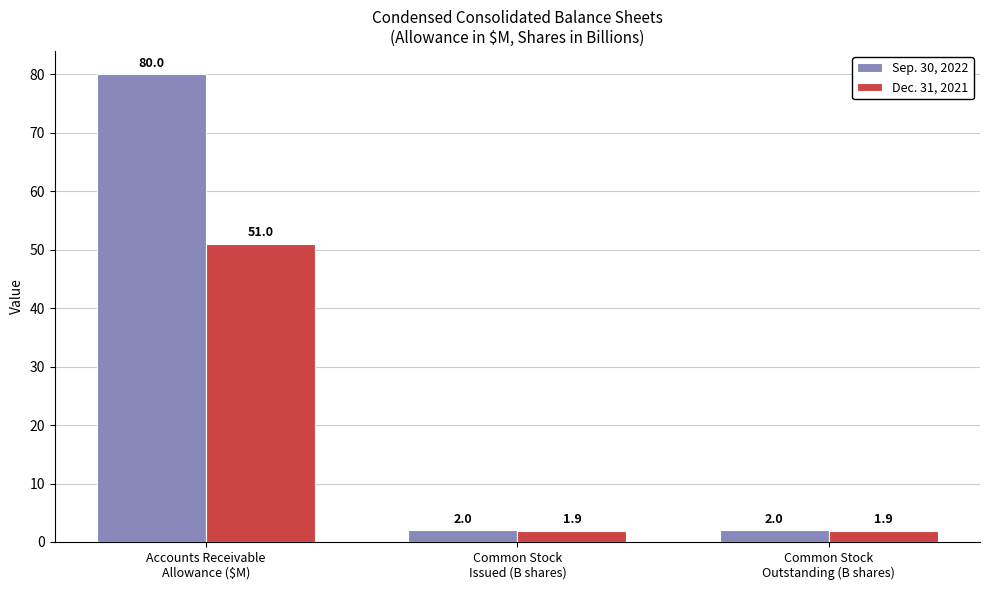

List the series in order of their overall mean, lowest first.

Dec. 31, 2021, Sep. 30, 2022